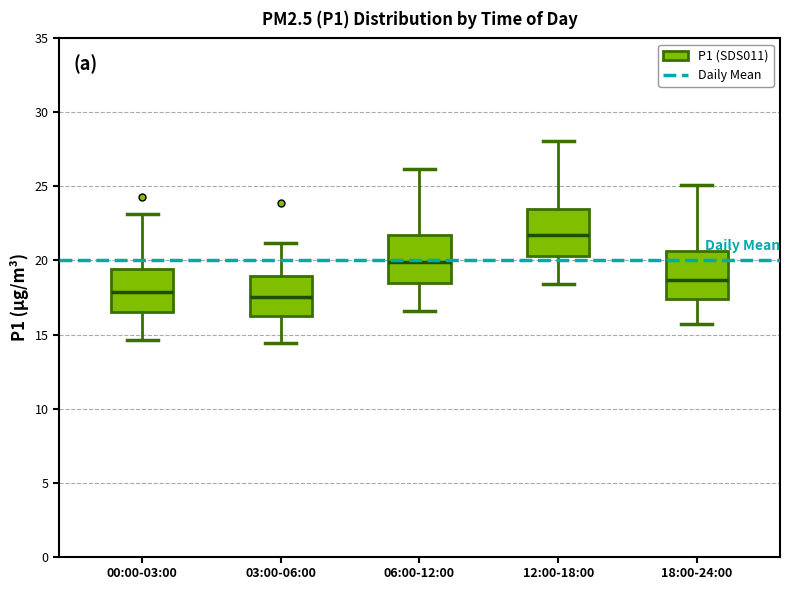

Reading left to right, read every box against the y-axis: the position of its median line, the range the box covers, and the ends of its whiskers. The values are not printed on the chart, so give them approximately, as read against the axis.

00:00-03:00: median 18.0, box 16.5 to 19.5, whiskers 14.5 to 23.0
03:00-06:00: median 17.5, box 16.5 to 19.0, whiskers 14.5 to 21.0
06:00-12:00: median 20.0, box 18.5 to 21.5, whiskers 16.5 to 26.0
12:00-18:00: median 21.5, box 20.5 to 23.5, whiskers 18.5 to 28.0
18:00-24:00: median 18.5, box 17.5 to 20.5, whiskers 15.5 to 25.0